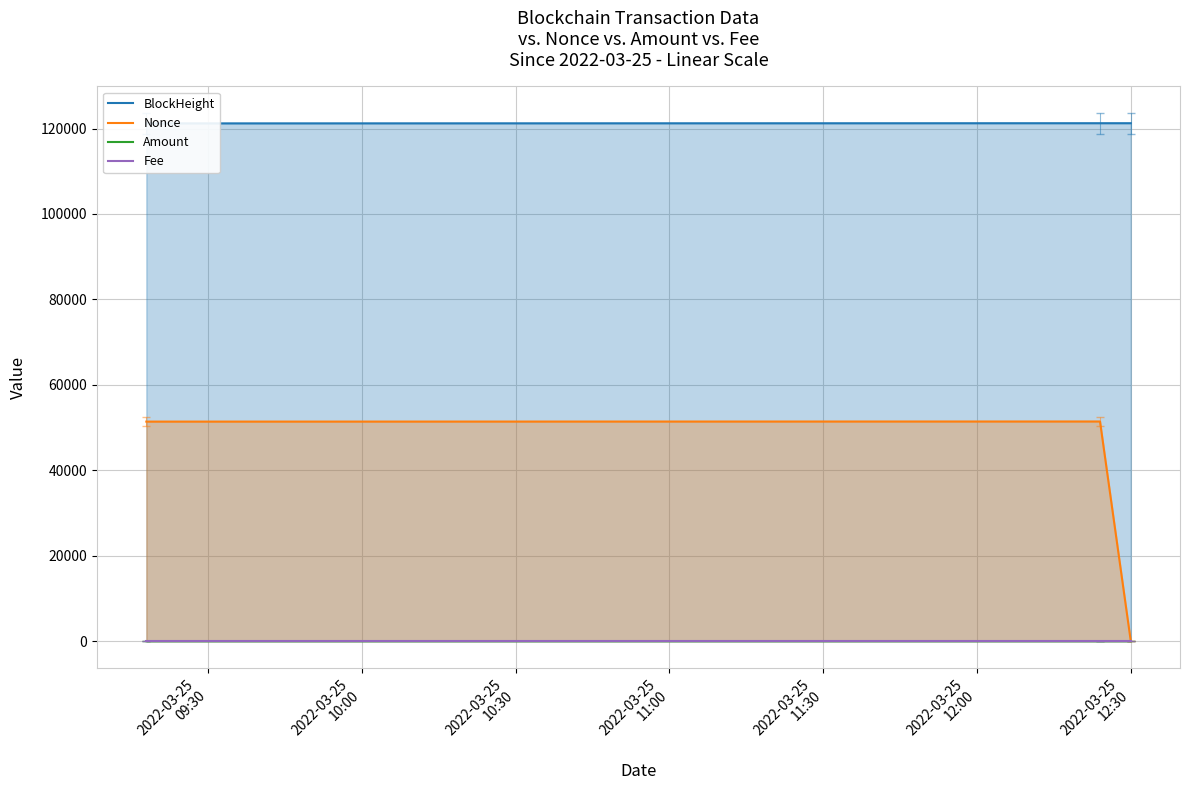

List the series in order of their peak value, lowest first.

Fee, Amount, Nonce, BlockHeight